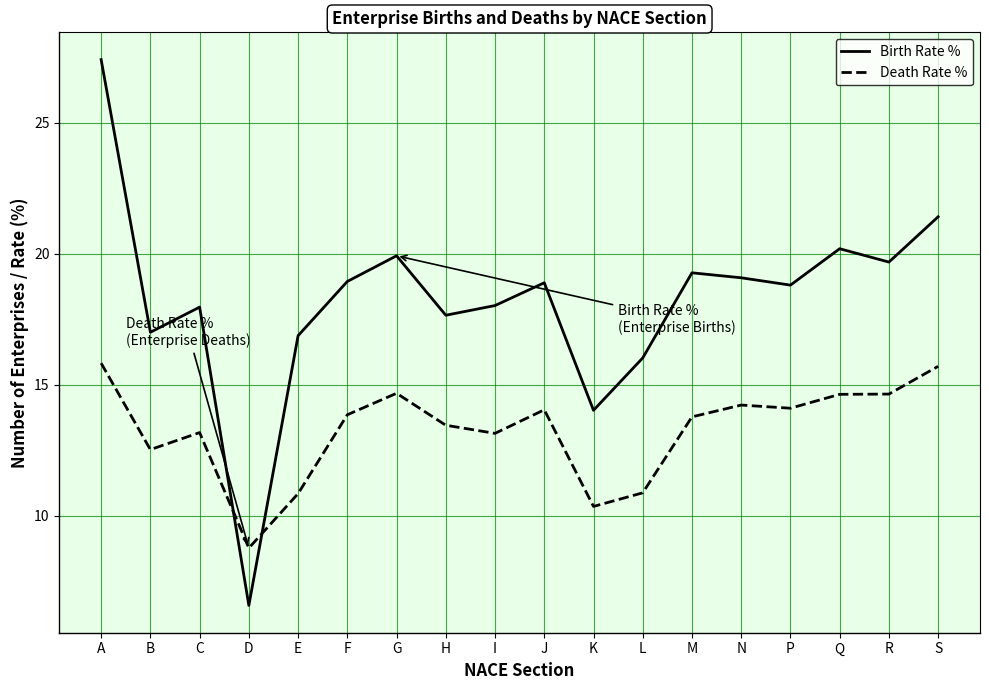

What is the spread (max minus min) of values at Q?

5.6